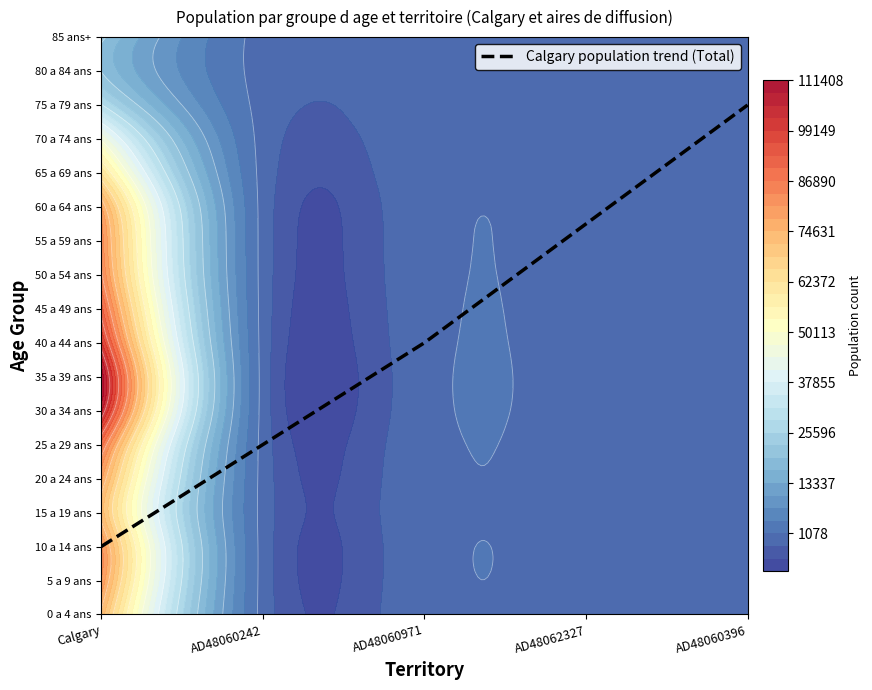

Between 3 and 8, which series saw the biggest shift?

35 a 39 ans